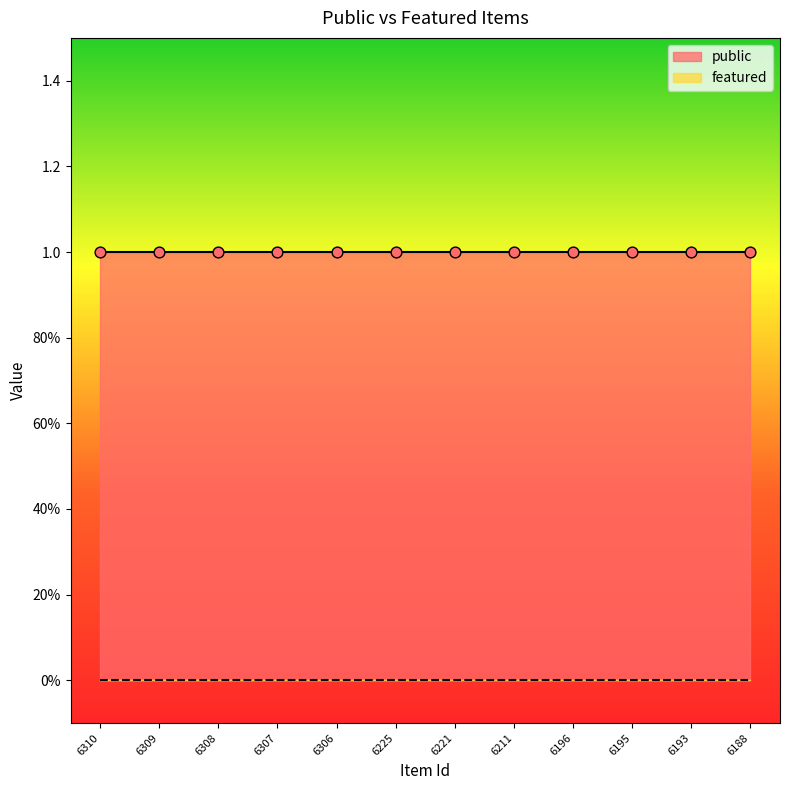

At which category is the sum across all series the highest?

6310